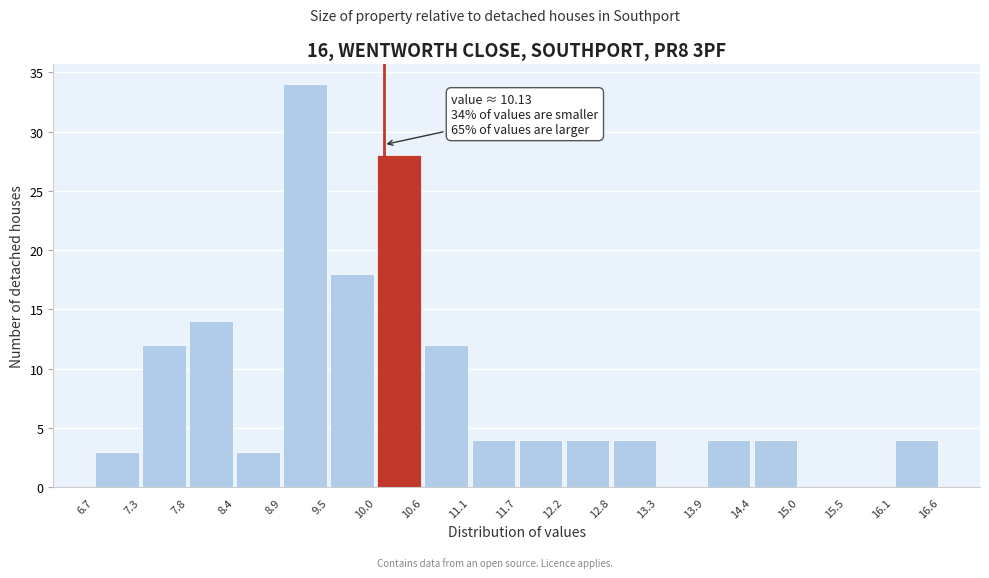

Which range on the x-axis has the tallest bar?

8.9 to 9.5